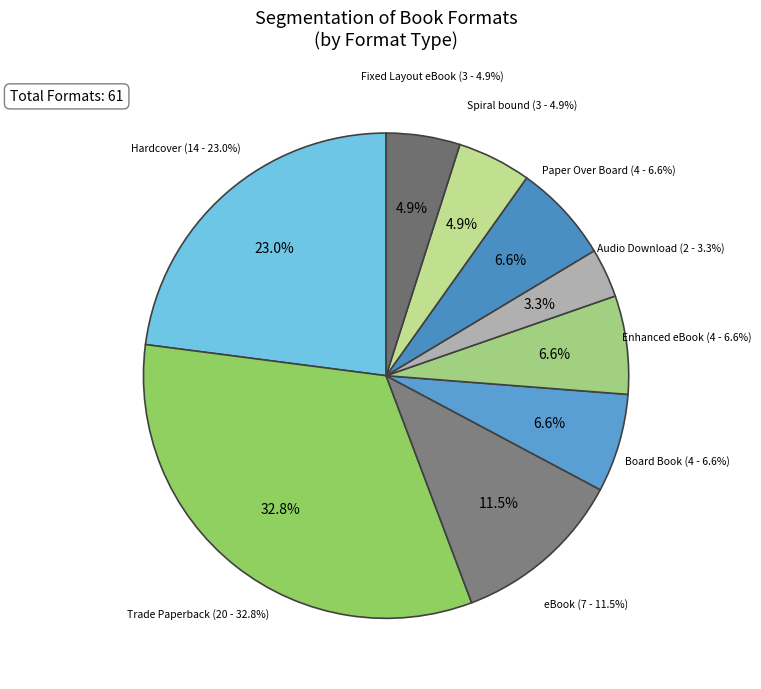

Is the sum of Paper Over Board and Fixed Layout eBook greater than half?

No